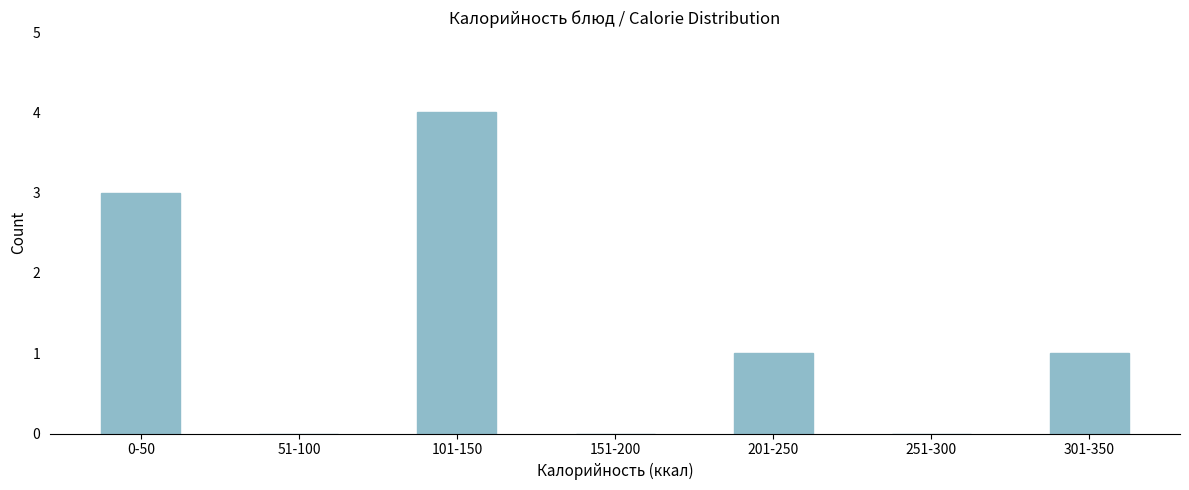

Reading left to right, transcribe all the data shown in this chart.

0-50=3	51-100=0	101-150=4	151-200=0	201-250=1	251-300=0	301-350=1